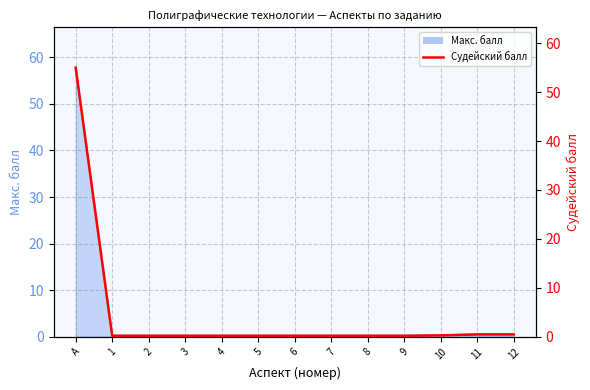

Reading left to right, what are all the values shown in this chart?

А=55.0	1=0.2	2=0.2	3=0.2	4=0.2	5=0.2	6=0.2	7=0.2	8=0.2	9=0.2	10=0.2	11=0.5	12=0.5